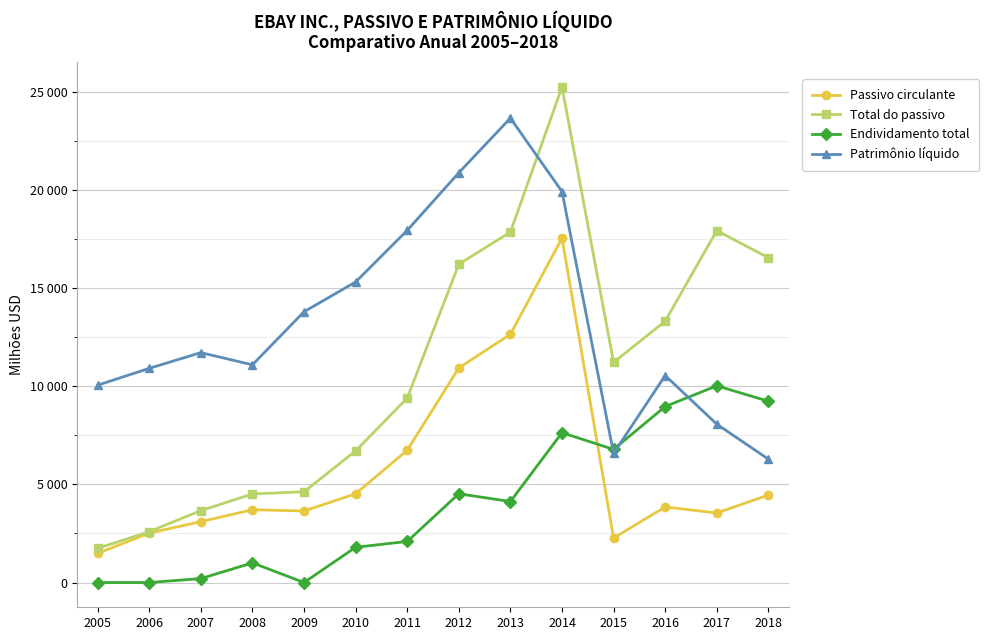

Is this an area chart (filled region under the line)?

No